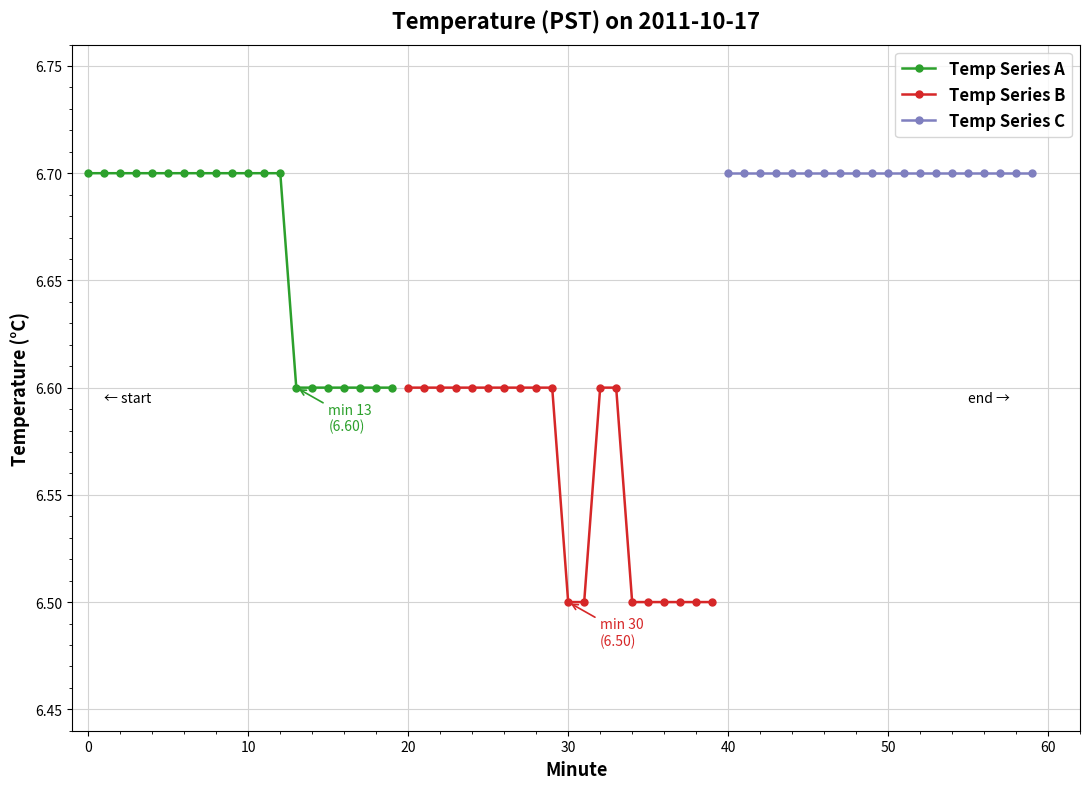

Which series has the largest total across all categories?

Temp Series C